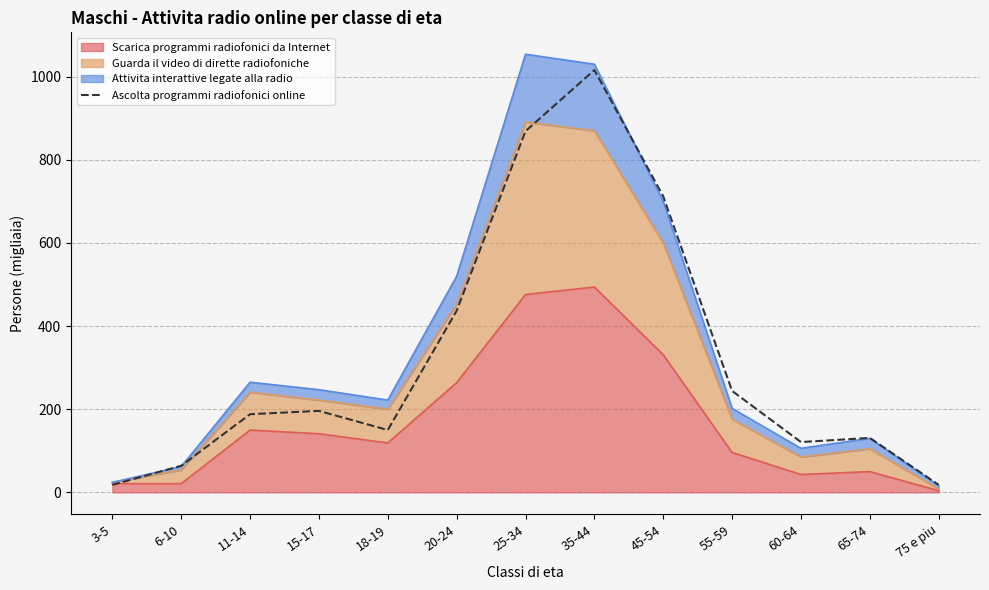

The value at 11-14 is 188. True or false?

True